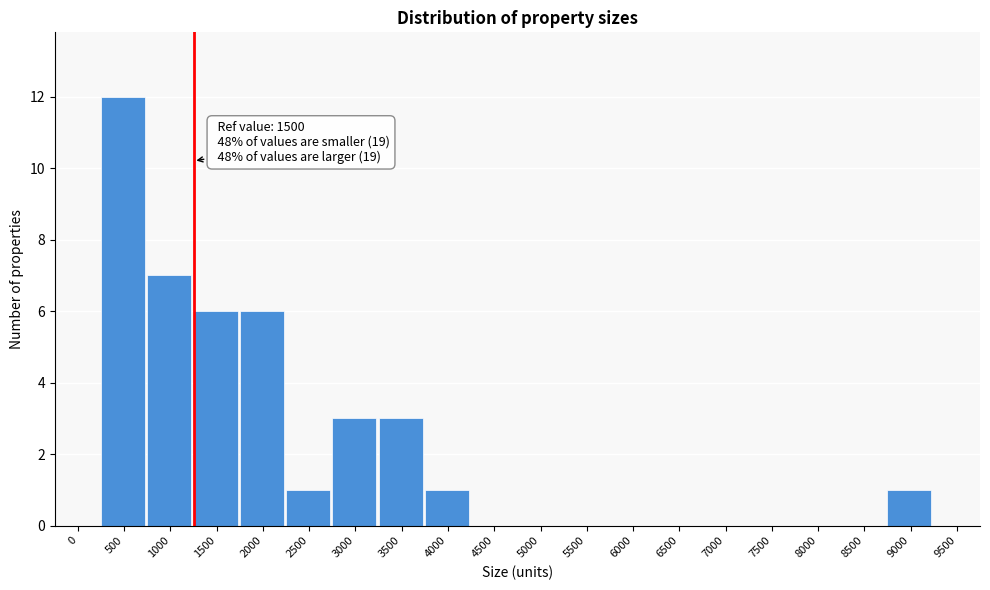

Reading right to left, transcribe all the data shown in this chart.

9500=0	9000=1	8500=0	8000=0	7500=0	7000=0	6500=0	6000=0	5500=0	5000=0	4500=0	4000=1	3500=3	3000=3	2500=1	2000=6	1500=6	1000=7	500=12	0=0